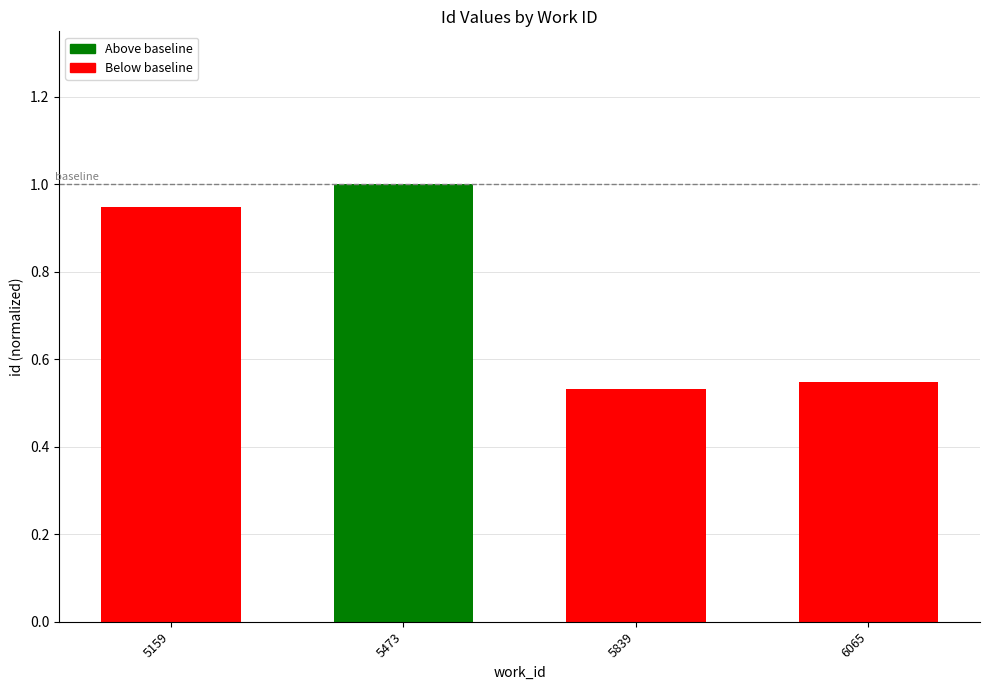

True or false: the data shows 0.3 at 6065.

False